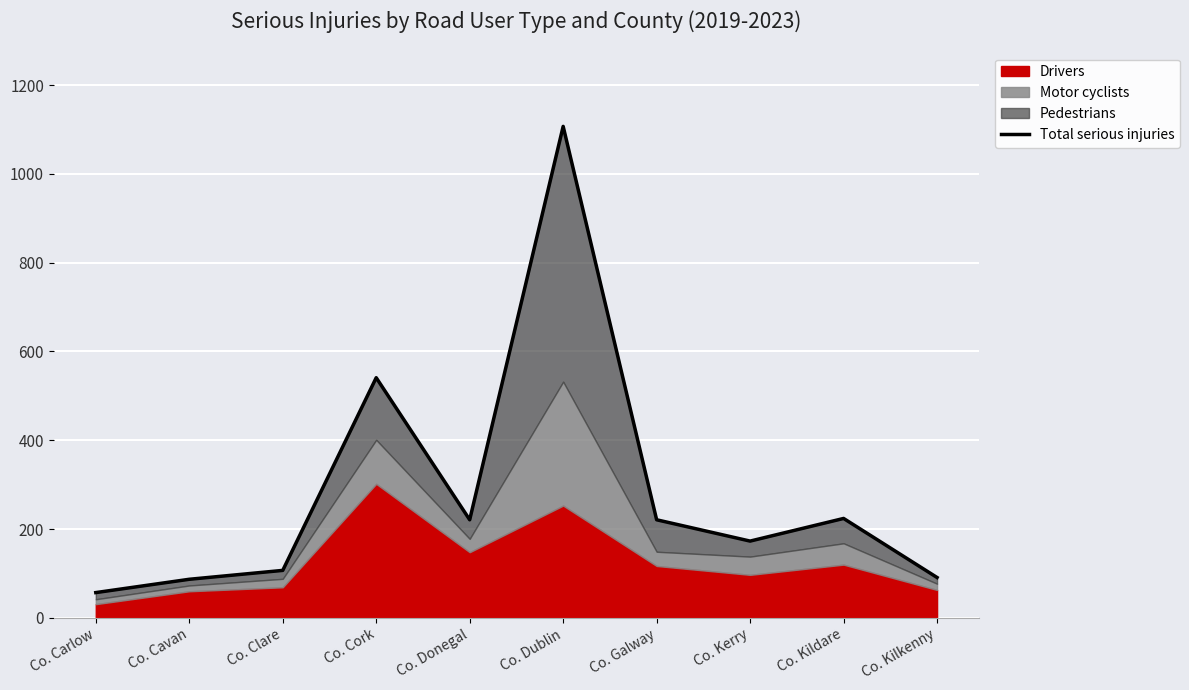

What position from the left is Co. Cavan?

2